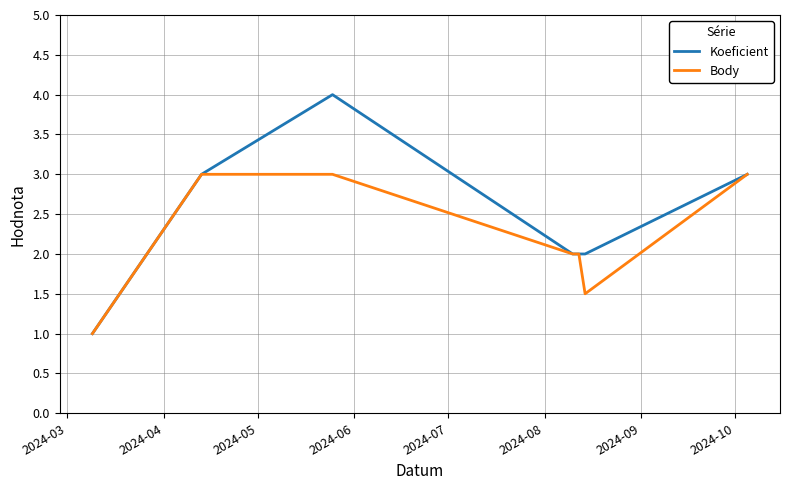

Which series has the largest total across all categories?

Koeficient